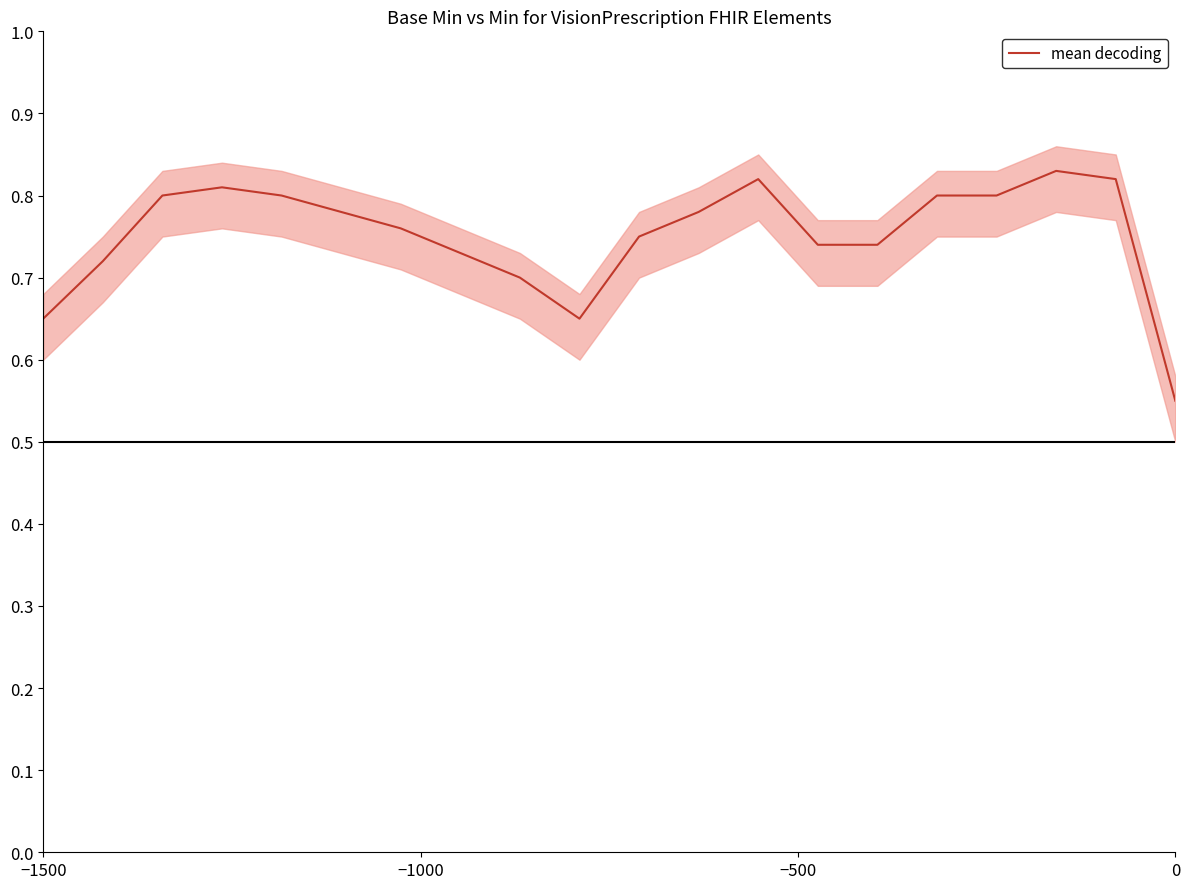

The value of mean decoding at 0 is 0.2. True or false?

False